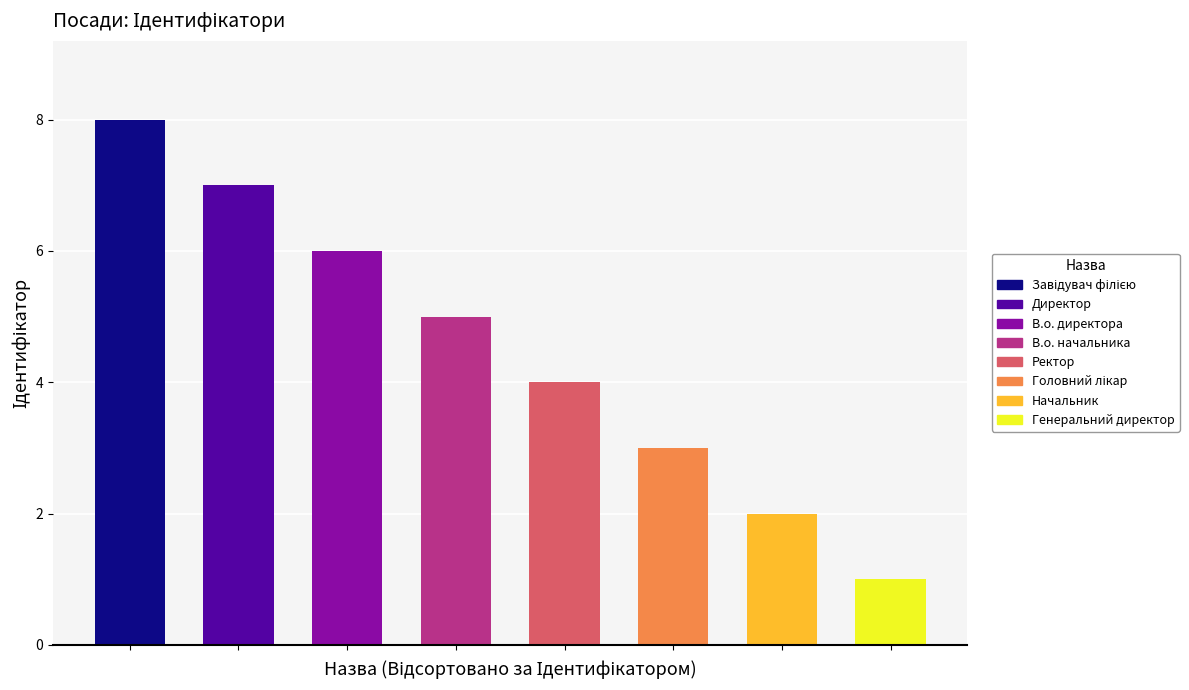

True or false: the data shows 8 at 0.

True